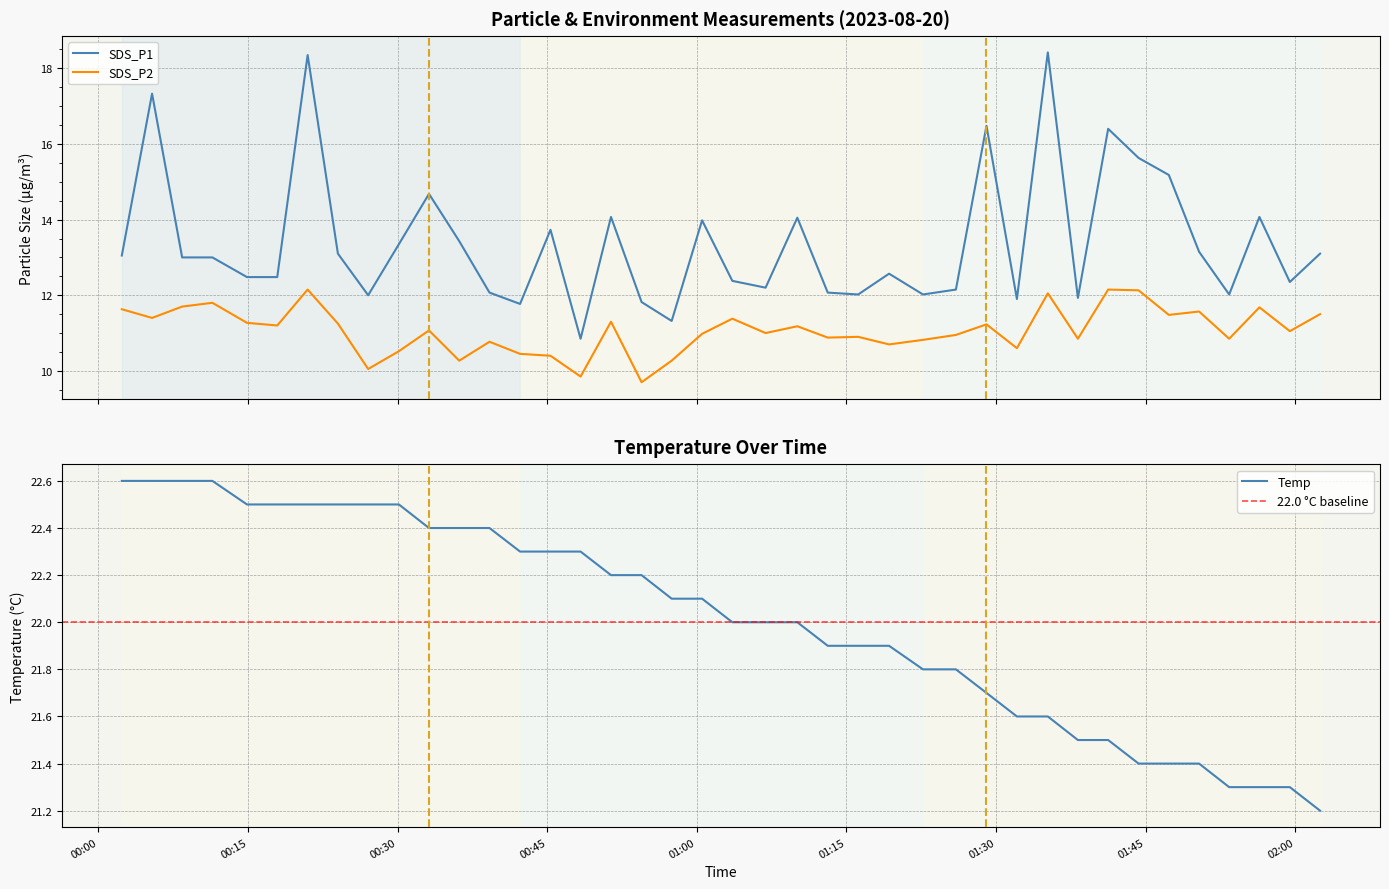

What is the highest value of the SDS_P2 series?

12.2